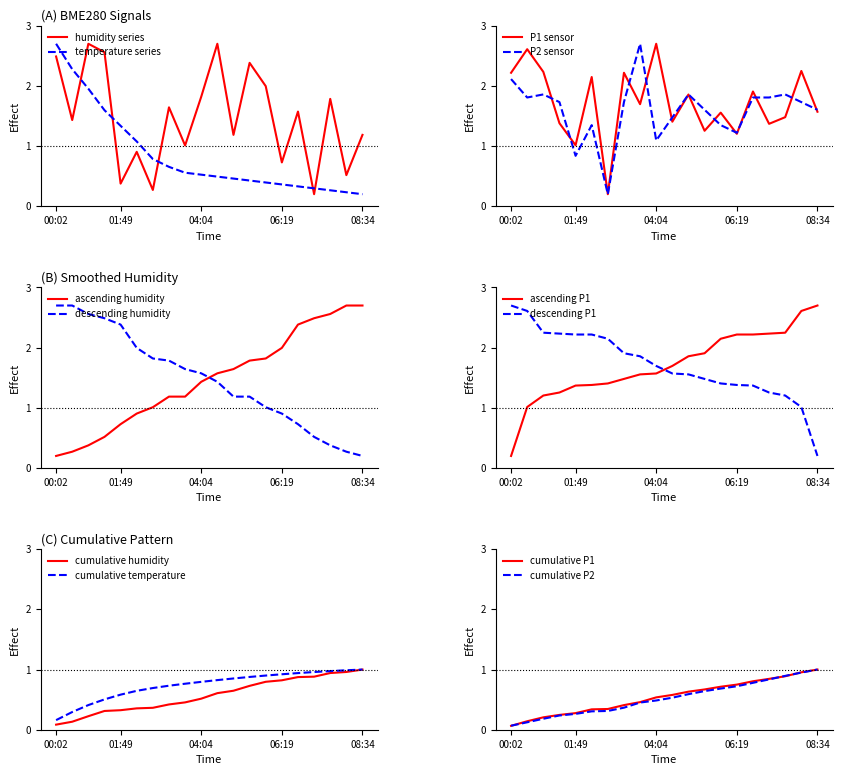

List the labels in order of SDS_P1 value, largest first.

04:04, 00:29, 08:07, 00:55, 00:02, 03:10, 02:16, 06:46, 04:58, 03:37, 08:34, 05:52, 07:40, 04:31, 01:22, 07:13, 05:25, 06:19, 01:49, 02:43